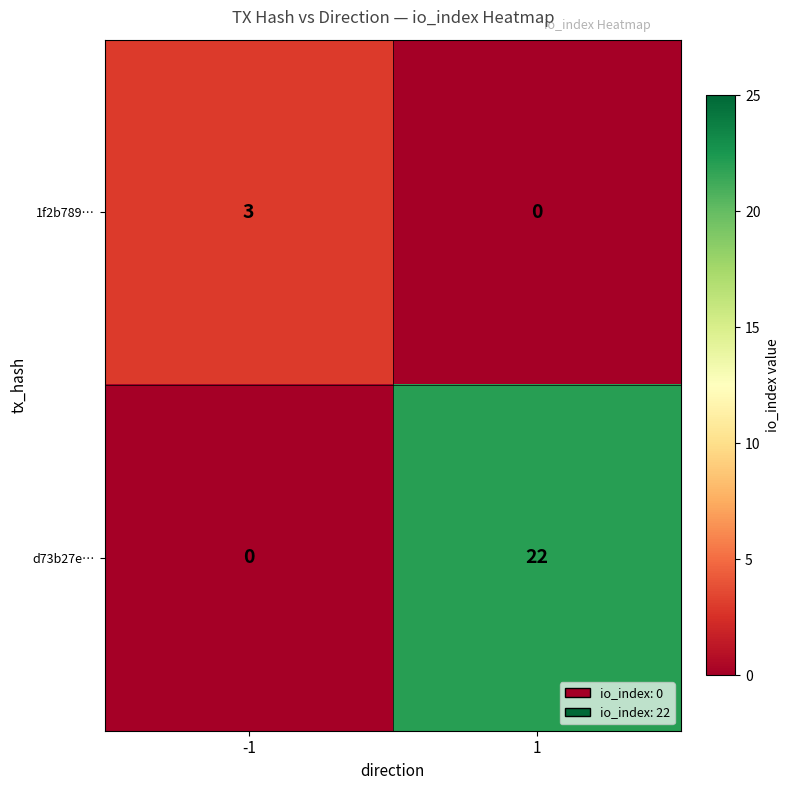

Is it true that 1f2b789… equals 3 at -1?

True